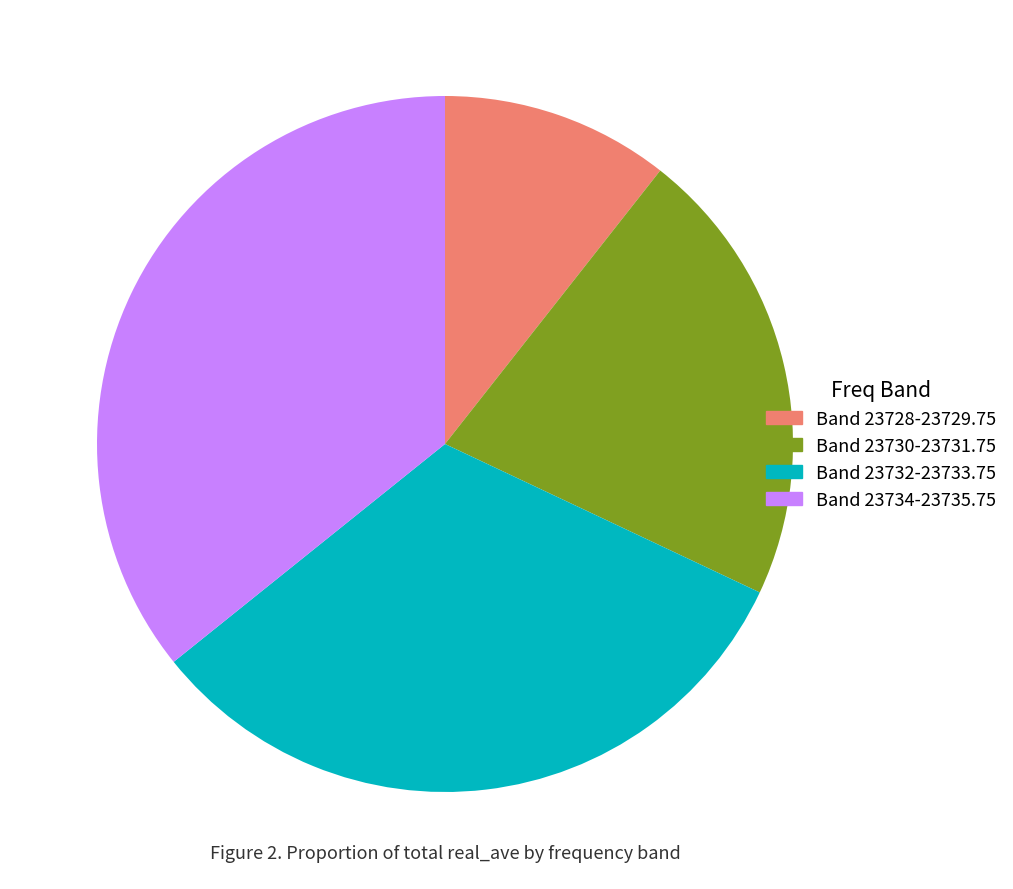

Combined, do Band 23734-23735.75 and Band 23728-23729.75 account for over 50%?

No